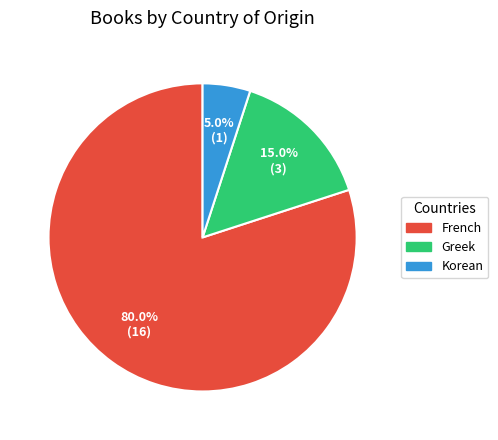

What percentage is the French slice, to the nearest percent?

80%